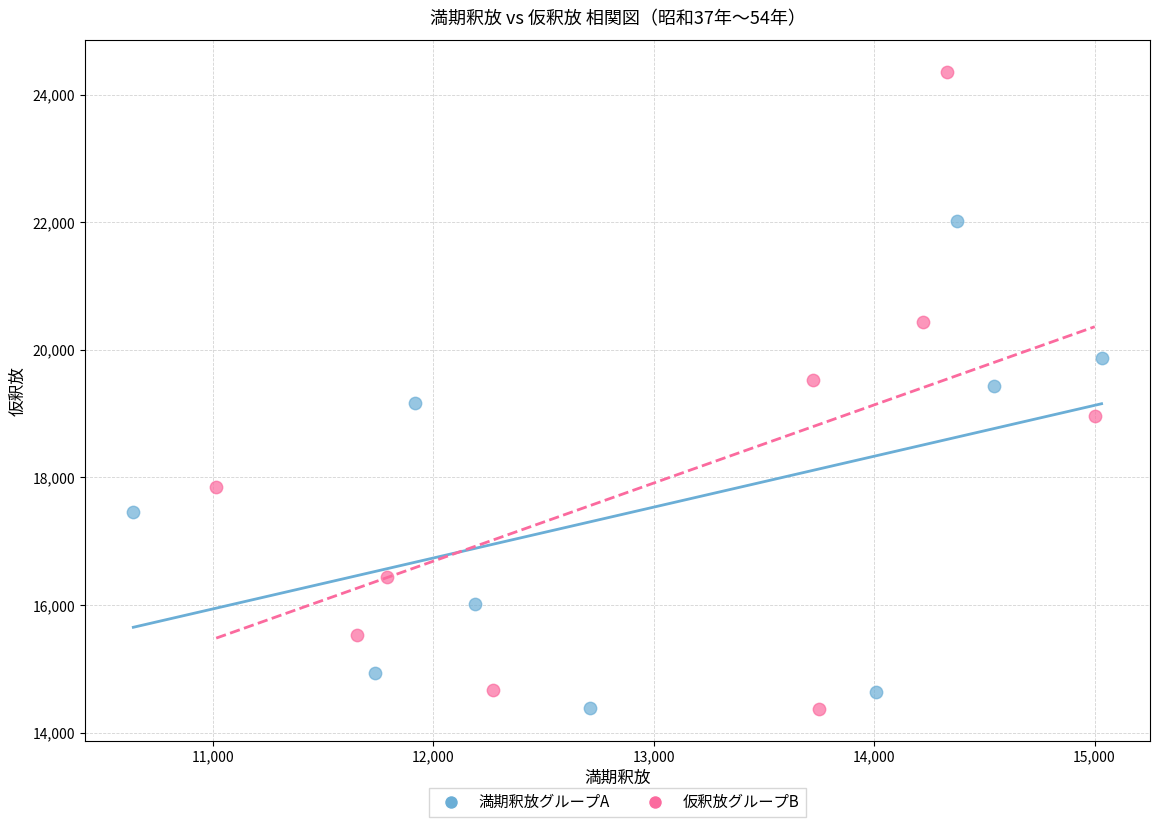

What are all the series names shown in the legend?

満期釈放グループA, 仮釈放グループB